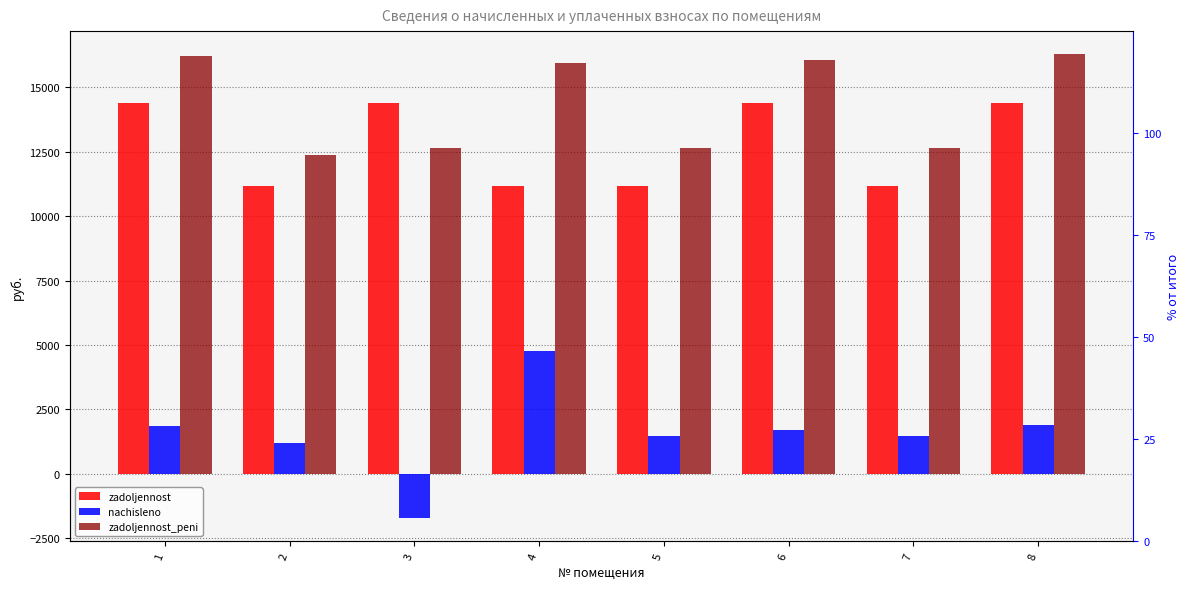

The zadoljennost_peni series shows 25179.0 at 8. True or false?

False